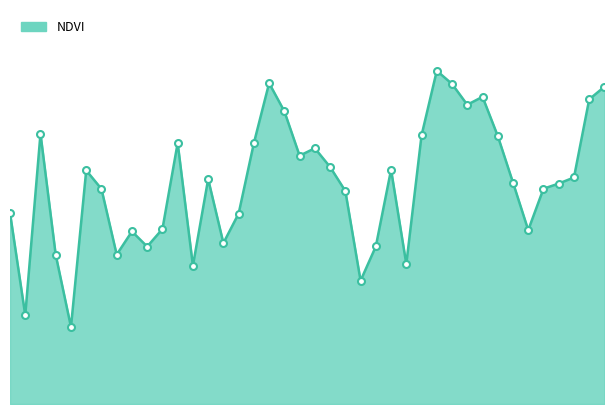

Where is the data nearest to the value 0?

4